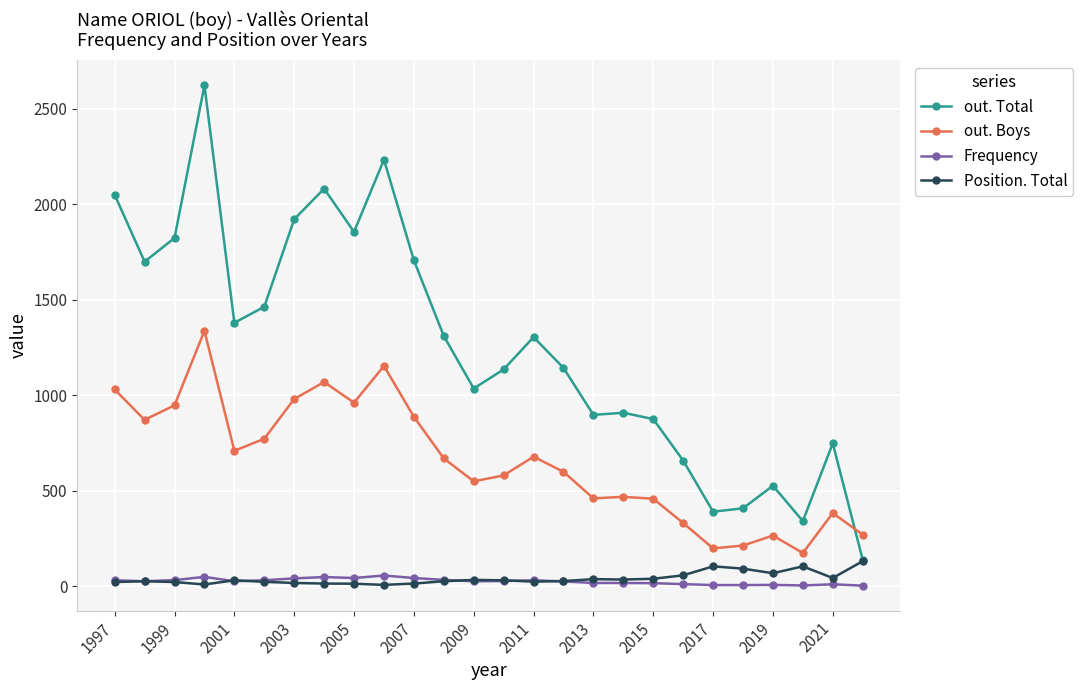

List the series in order of their peak value, lowest first.

Frequency, Position. Total, out. Boys, out. Total